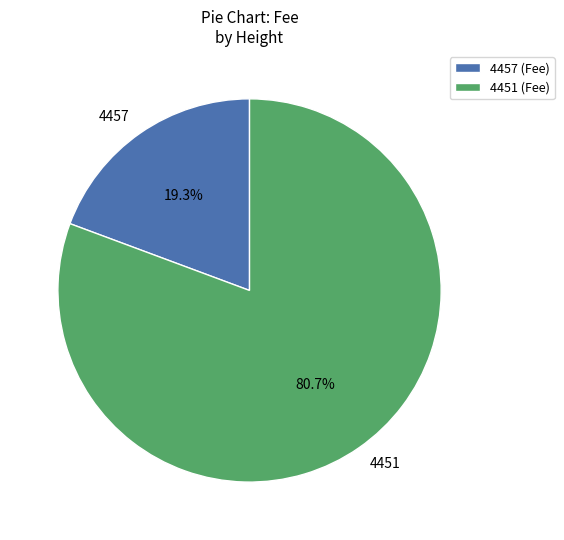

True or false: 4451 accounts for 81% of the total.

True